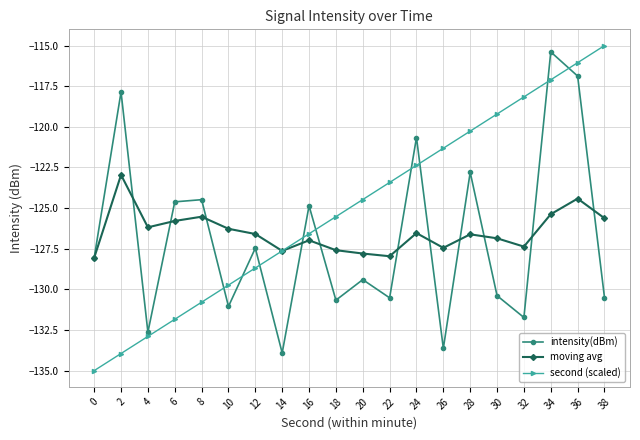

True or false: moving avg and second (scaled) cross at least once.

True